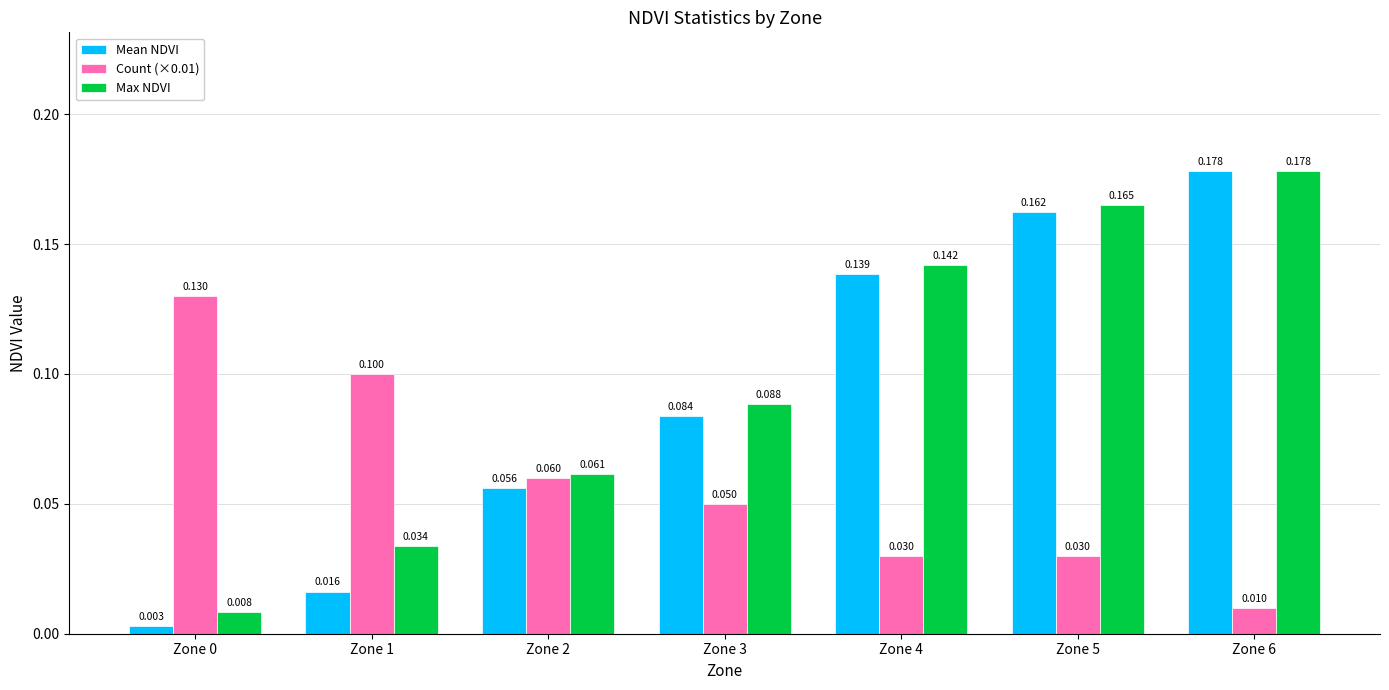

What is the average value of the Mean NDVI series?

0.1